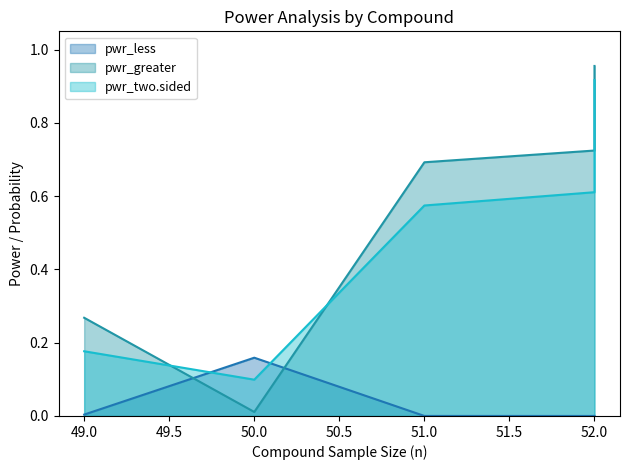

True or false: pwr_two.sided and pwr_less intersect in this chart.

True